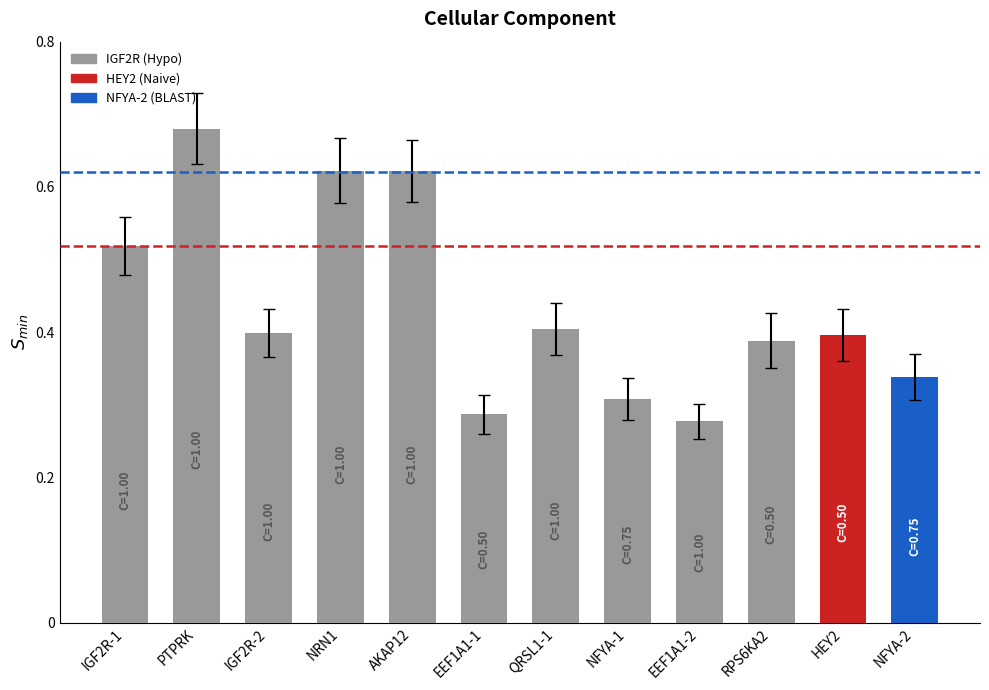

What is the label of the 7th bar from the left?

QRSL1-1